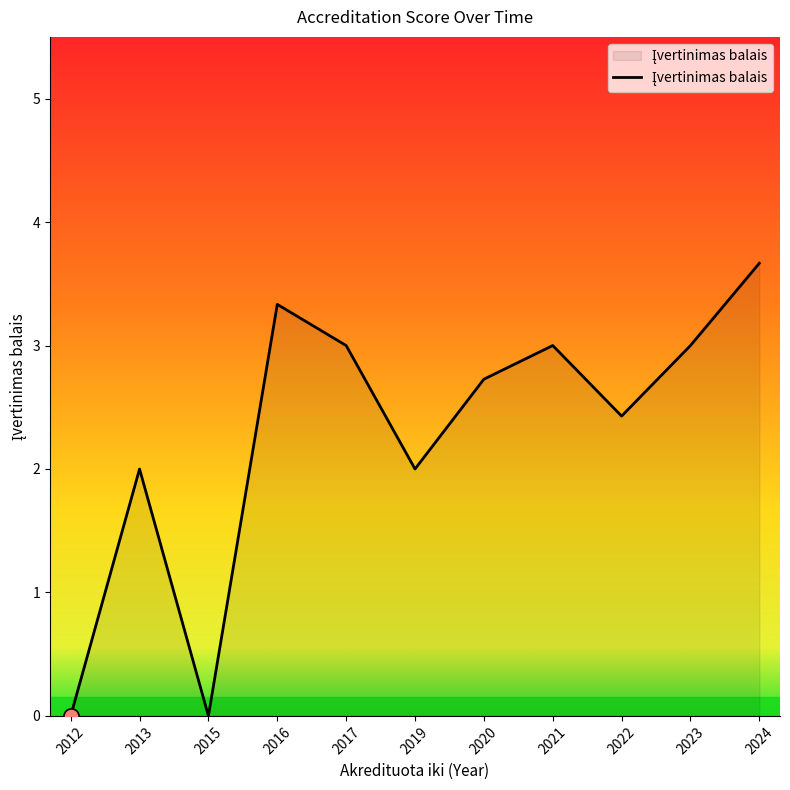

What is the change in value from 2013 to 2020?

+0.7